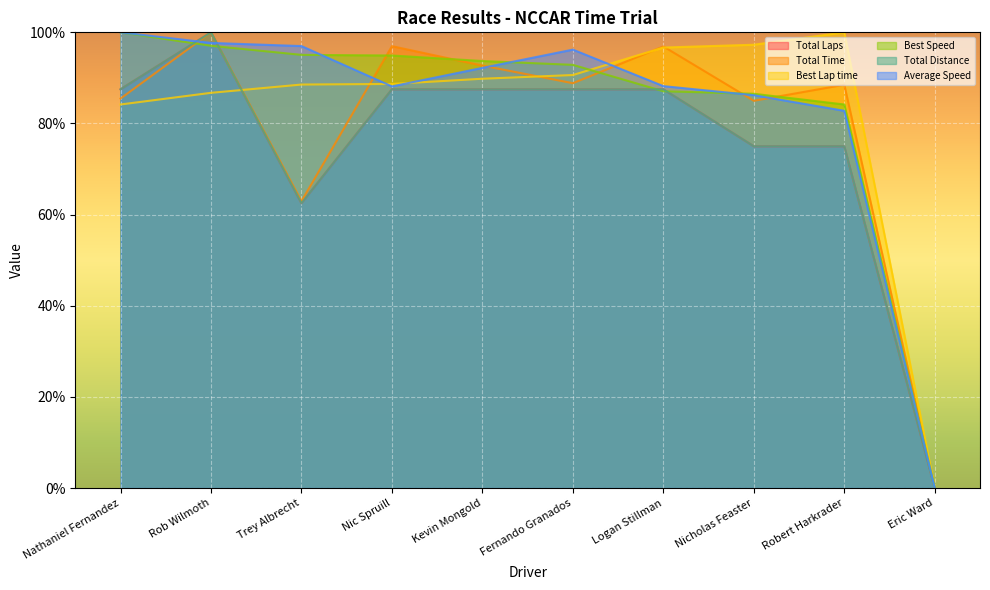

How many lines are shown in the chart?

6